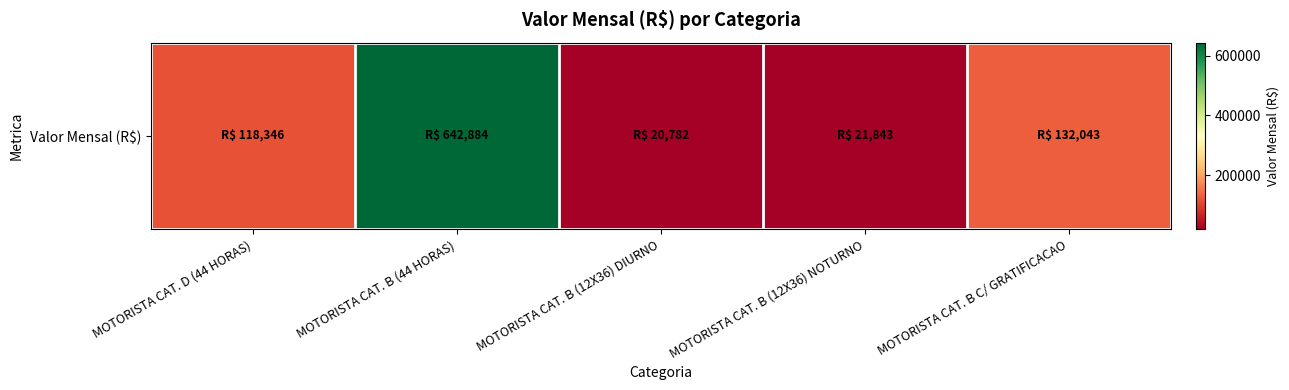

Count the number of values greater than 118346.

3